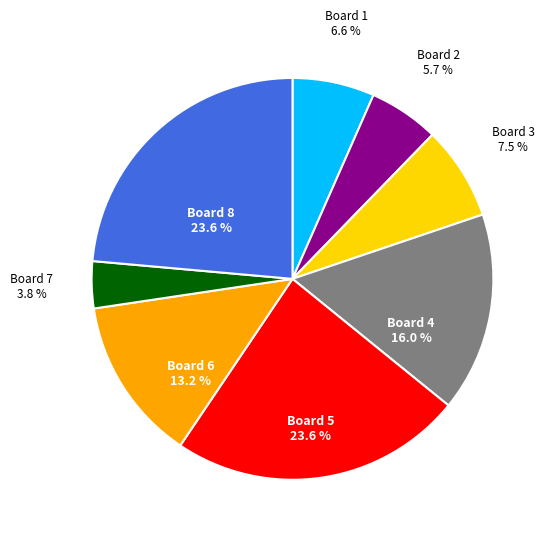

Is there any slice that represents more than half of the pie?

No